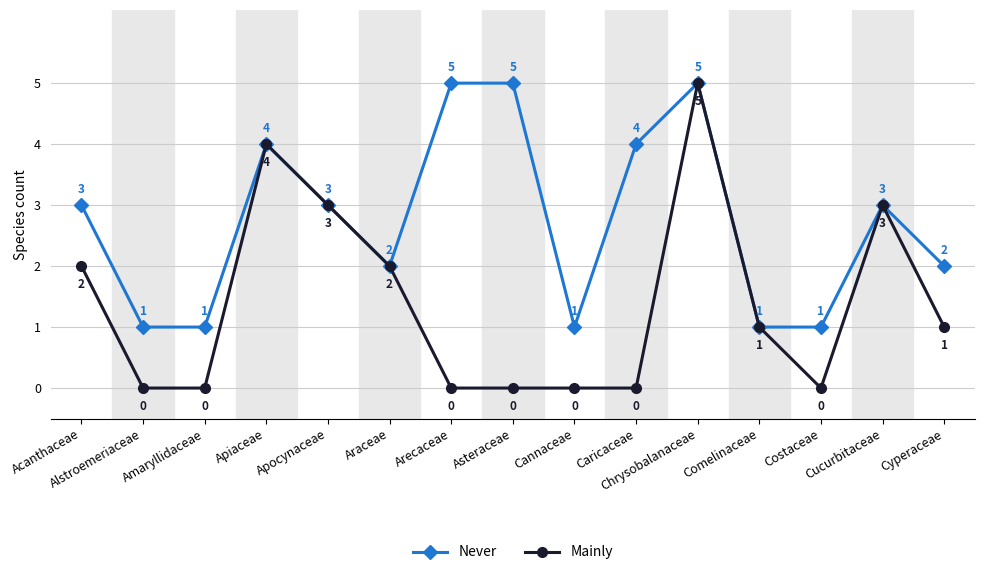

Reading right to left, what are all the values shown in this chart?

Never: Cyperaceae=2	Cucurbitaceae=3	Costaceae=1	Comelinaceae=1	Chrysobalanaceae=5	Caricaceae=4	Cannaceae=1	Asteraceae=5	Arecaceae=5	Araceae=2	Apocynaceae=3	Apiaceae=4	Amaryllidaceae=1	Alstroemeriaceae=1	Acanthaceae=3
Mainly: Cyperaceae=1	Cucurbitaceae=3	Costaceae=0	Comelinaceae=1	Chrysobalanaceae=5	Caricaceae=0	Cannaceae=0	Asteraceae=0	Arecaceae=0	Araceae=2	Apocynaceae=3	Apiaceae=4	Amaryllidaceae=0	Alstroemeriaceae=0	Acanthaceae=2